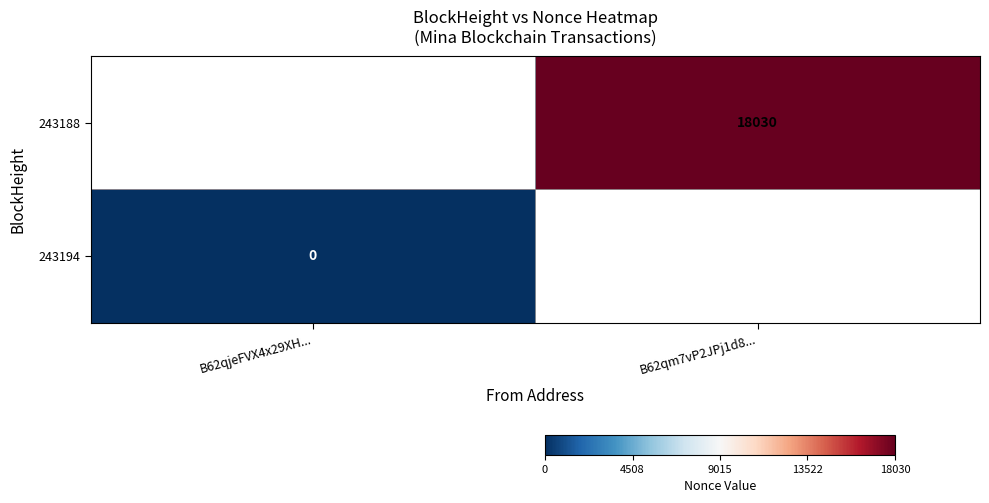

The 243188 series shows 24612.2 at B62qm7vP2JPj1d8.... True or false?

False